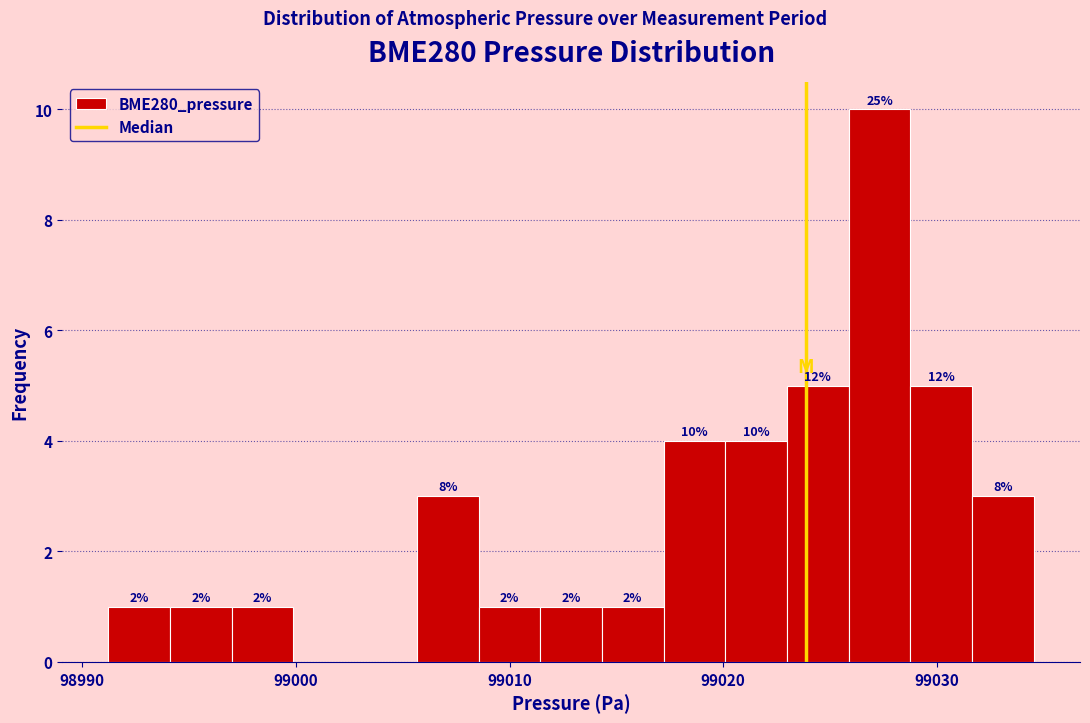

Around what value on the x-axis is the tallest bar? Give the approximate position of its centre, as read against the axis.

99027